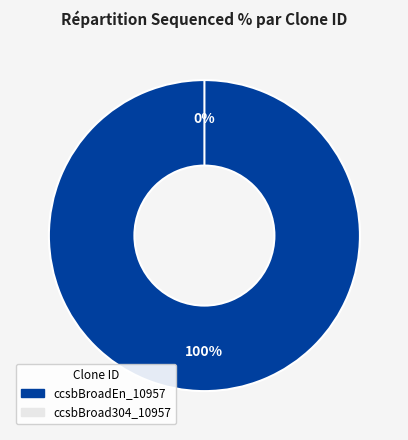

The ccsbBroadEn_10957 slice represents 100% of the pie. True or false?

True